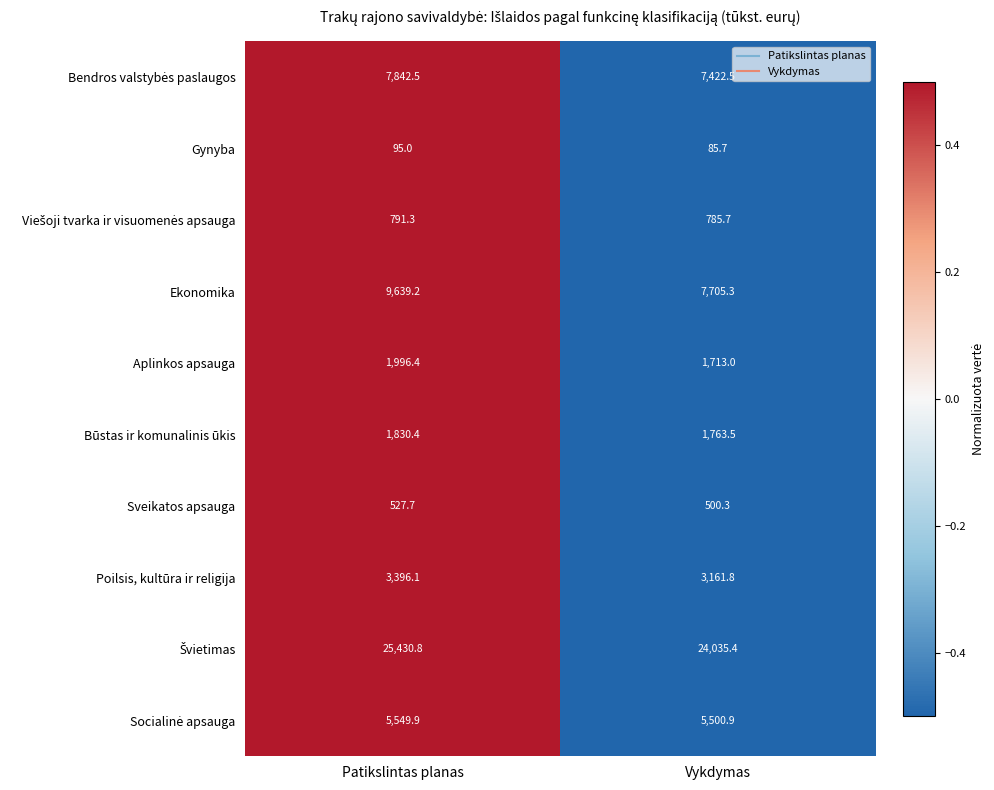

The Ekonomika series shows 13082.0 at Patikslintas planas. True or false?

False